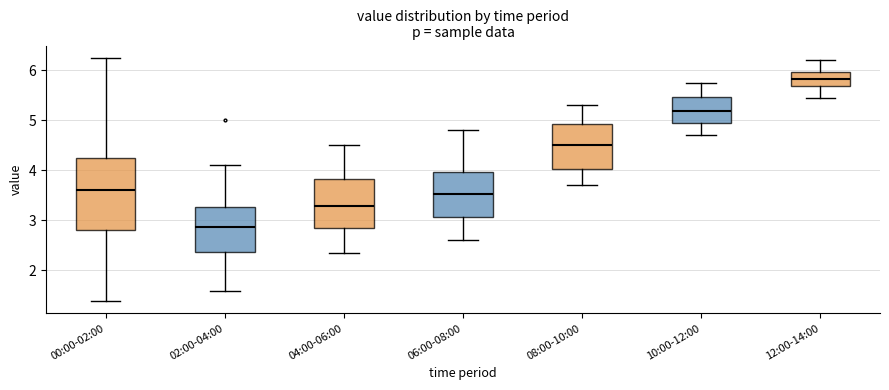

Reading left to right, transcribe this box plot: for each box, give where its median line is, the range the box spans, and where its two whiskers end, as read against the y-axis. The values are not printed on the chart, so give them approximately, as read against the axis.

00:00-02:00: median 3.6, box 2.8 to 4.2, whiskers 1.4 to 6.3
02:00-04:00: median 2.9, box 2.4 to 3.3, whiskers 1.6 to 4.1
04:00-06:00: median 3.3, box 2.8 to 3.8, whiskers 2.4 to 4.5
06:00-08:00: median 3.5, box 3.1 to 4.0, whiskers 2.6 to 4.8
08:00-10:00: median 4.5, box 4.0 to 4.9, whiskers 3.7 to 5.3
10:00-12:00: median 5.2, box 4.9 to 5.5, whiskers 4.7 to 5.8
12:00-14:00: median 5.8, box 5.7 to 6.0, whiskers 5.5 to 6.2